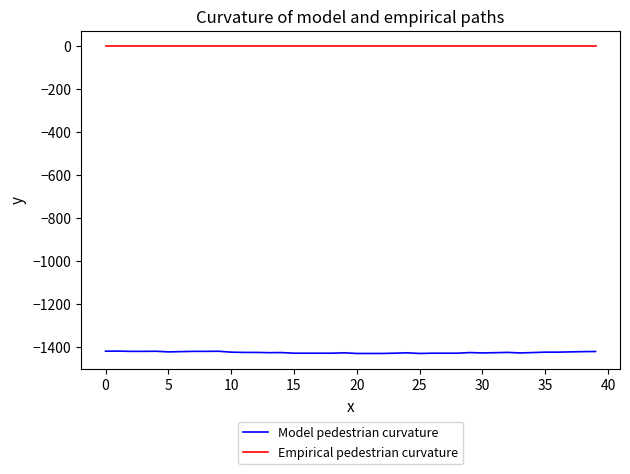

Which series has the largest range (max minus min)?

Model pedestrian curvature